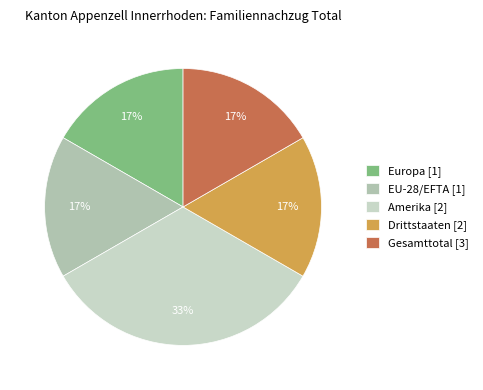

Is there any slice that represents more than half of the pie?

No